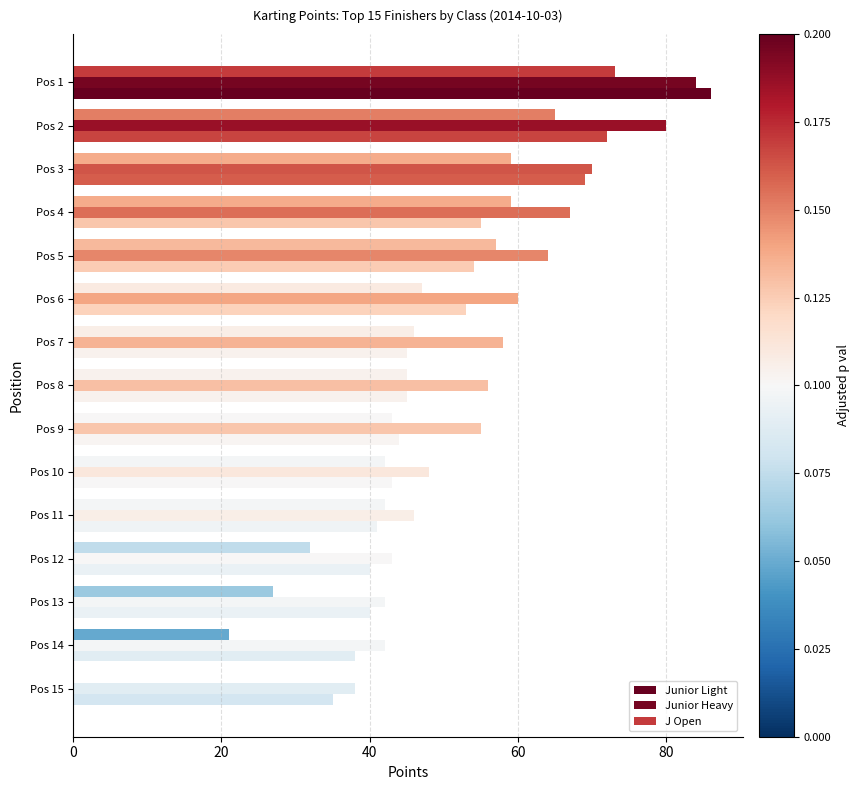

What is the label of the 4th bar from the right?

11